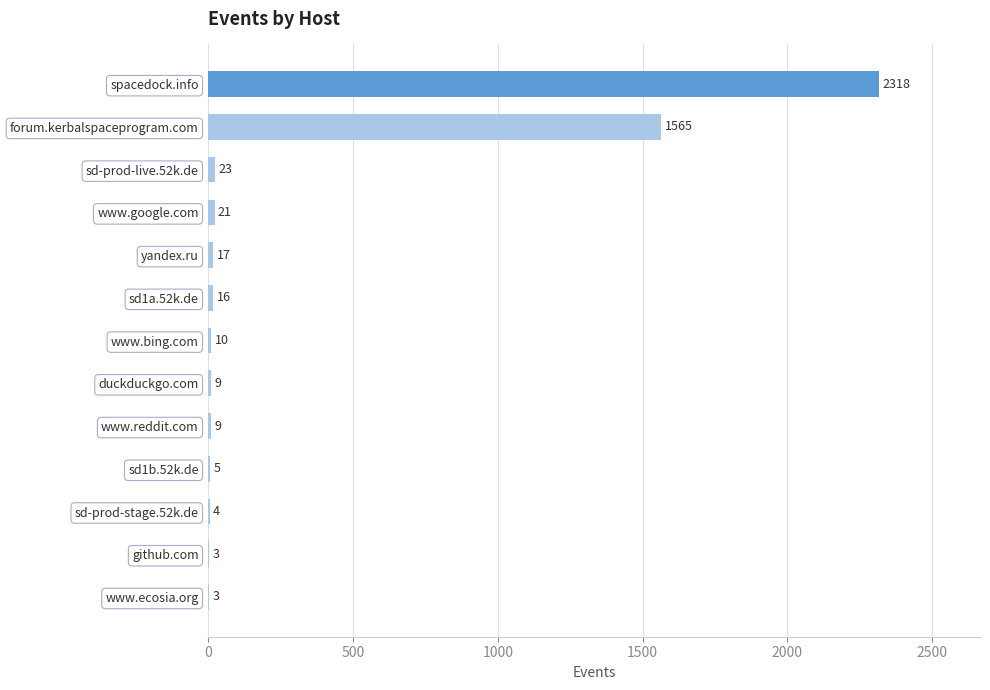

Is it true that the value at www.bing.com is 10?

True